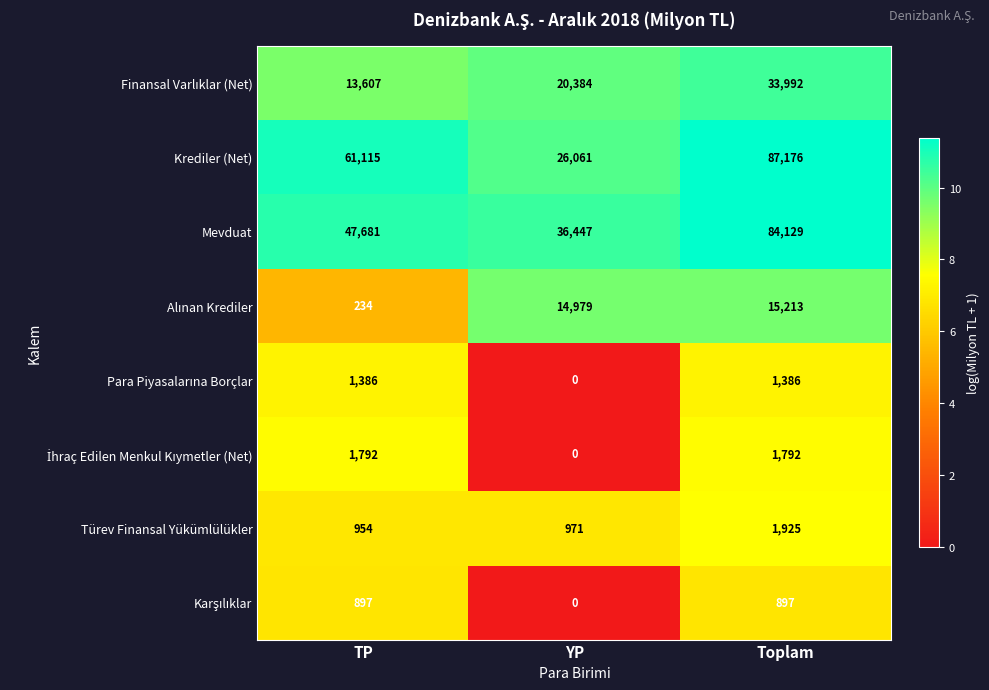

Is it true that Mevduat equals 84129 at Toplam?

True